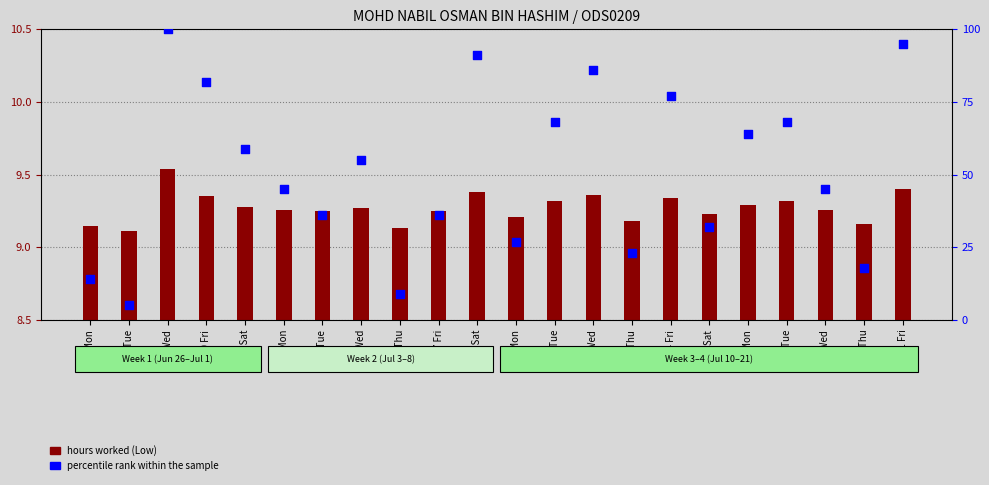

Which series has the largest total across all categories?

percentile rank within the sample